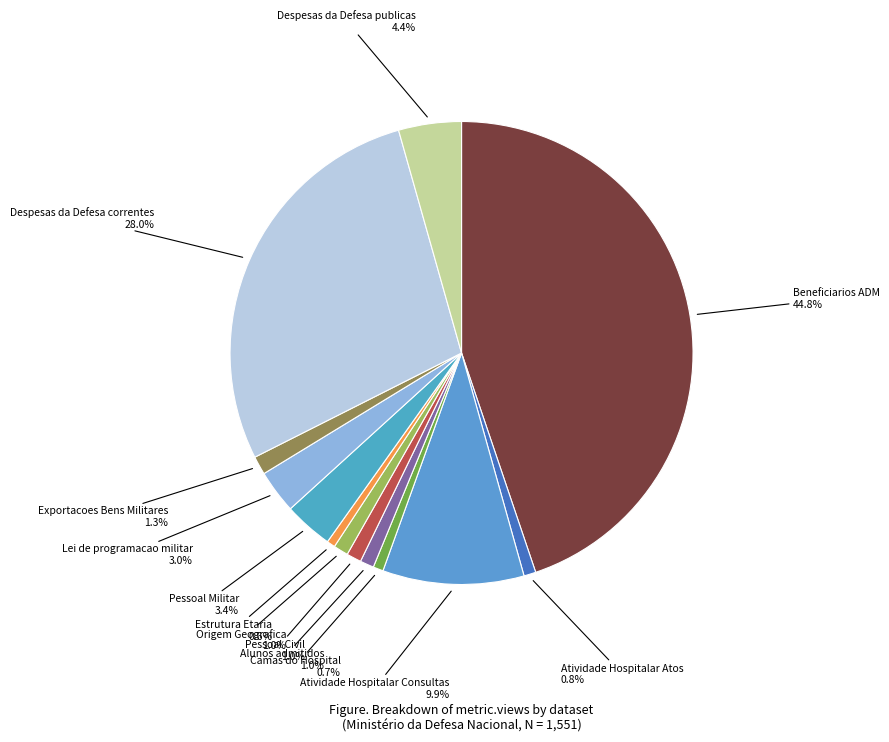

What is the largest slice in the pie chart?

Beneficiarios ADM